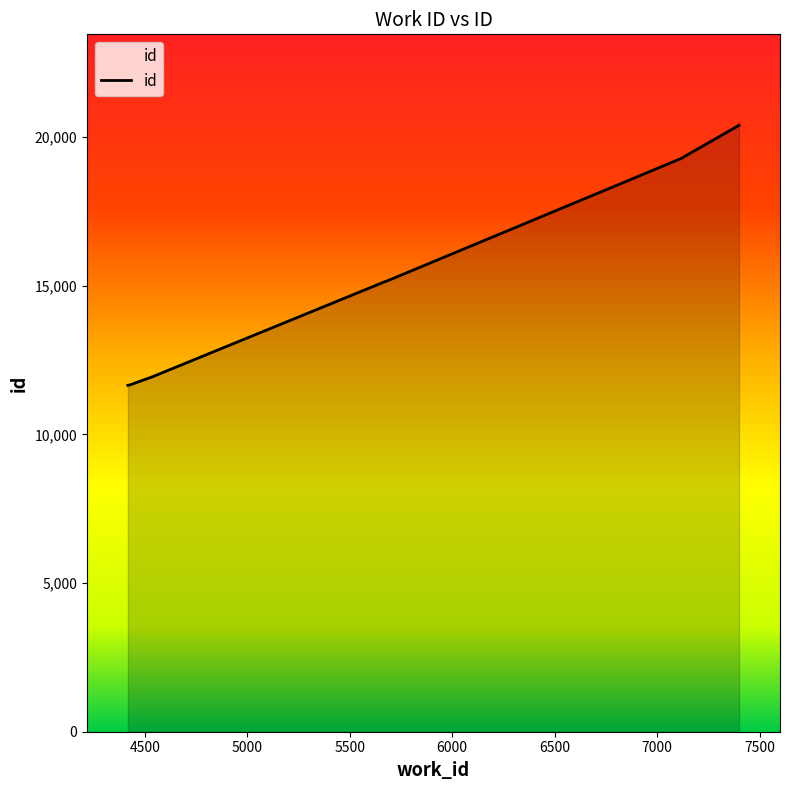

True or false: the data shows 11671 at 4431.

True